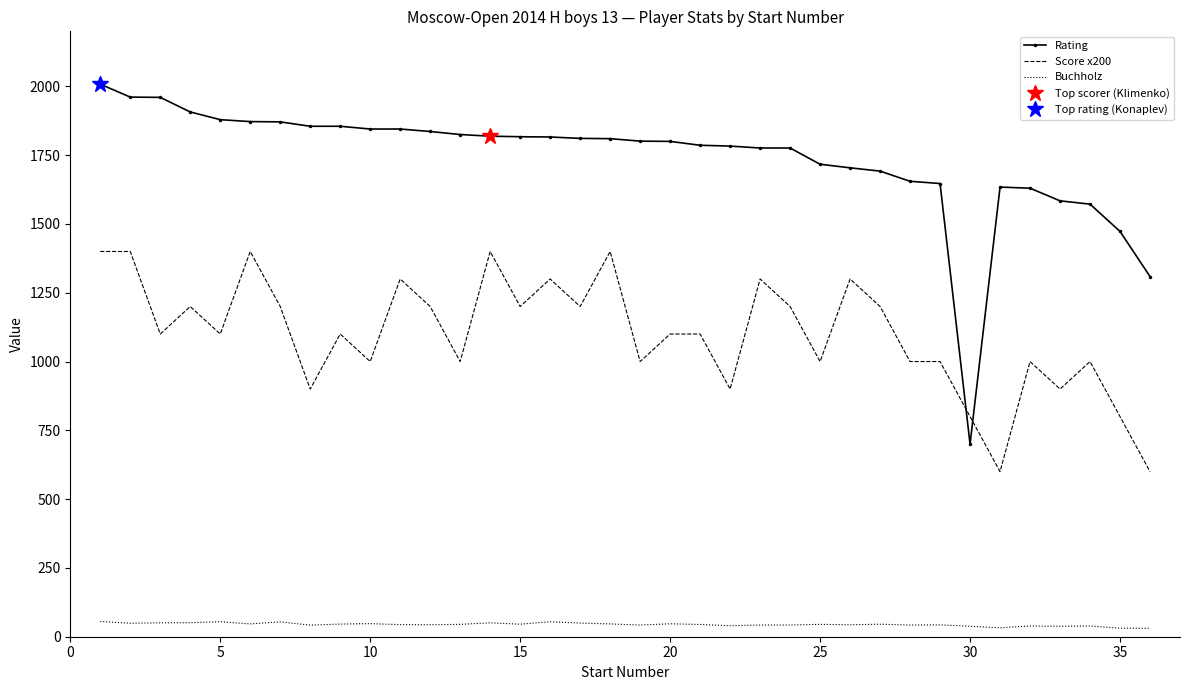

Count the number of data series in this chart.

3